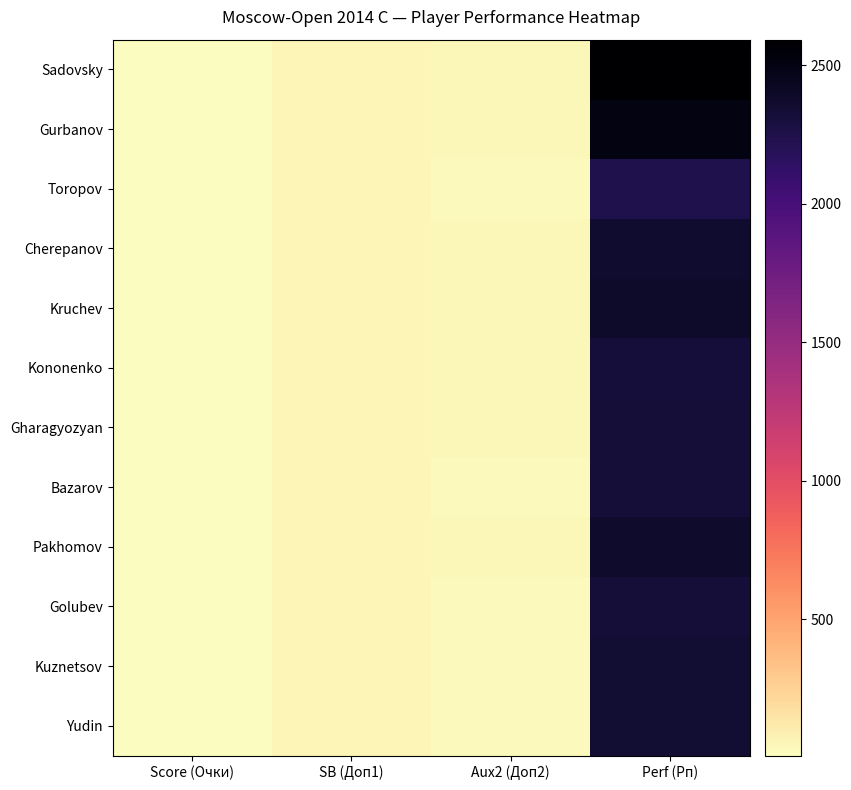

Rank the series by their maximum value, from lowest to highest.

Toropov, Kononenko, Golubev, Bazarov, Gharagyozyan, Kuznetsov, Yudin, Cherepanov, Pakhomov, Kruchev, Gurbanov, Sadovsky